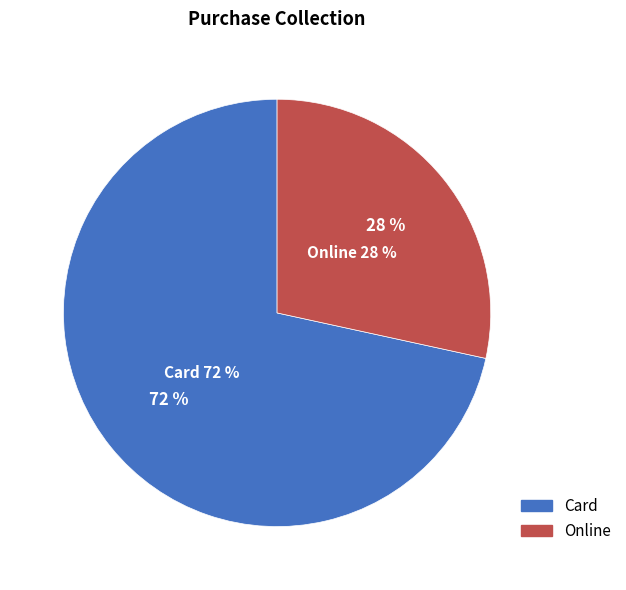

To the nearest percent, what is the combined percentage of Online and Card?

100%